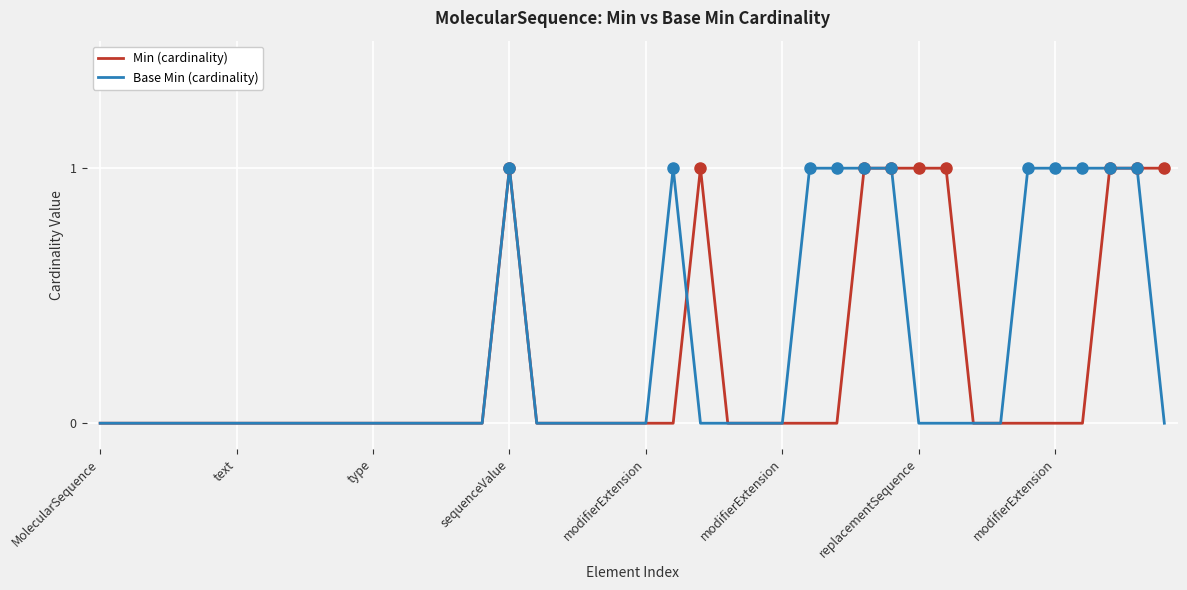

Which series has the largest total across all categories?

Base Min (cardinality)